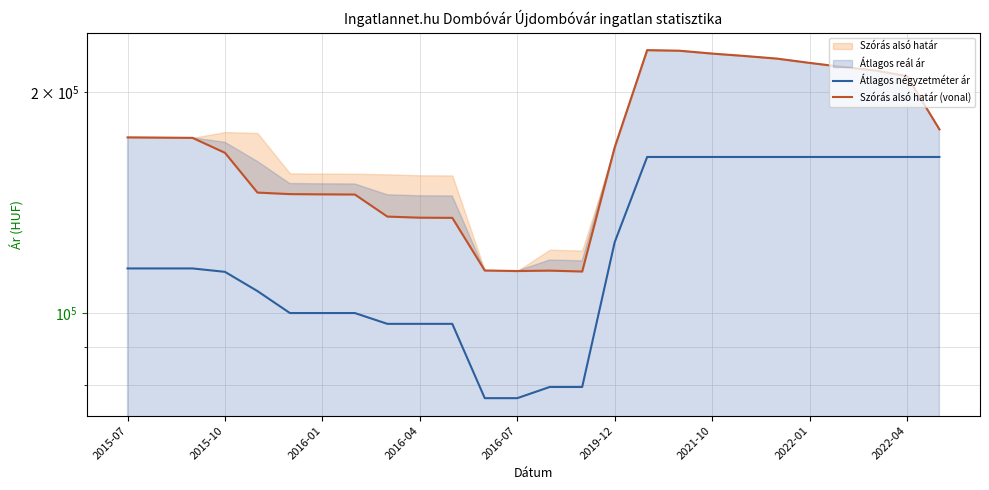

Reading right to left, extract all data points from this chart.

Átlagos négyzetméter ár: 163333	163333	163333	163333	163333	163333	163333	163333	163333	163333	125000	79404	79404	76666	76666	96785	96785	96785	100118	100118	100118	107261	113928	115153	115153	115153
Szórás alsó határ (vonal): 178112	210500	214319	216660	219391	222341	224200	225884	227908	228328	168273	114050	114368	114219	114415	134951	135022	135486	145196	145270	145382	146080	165478	173429	173558	173687